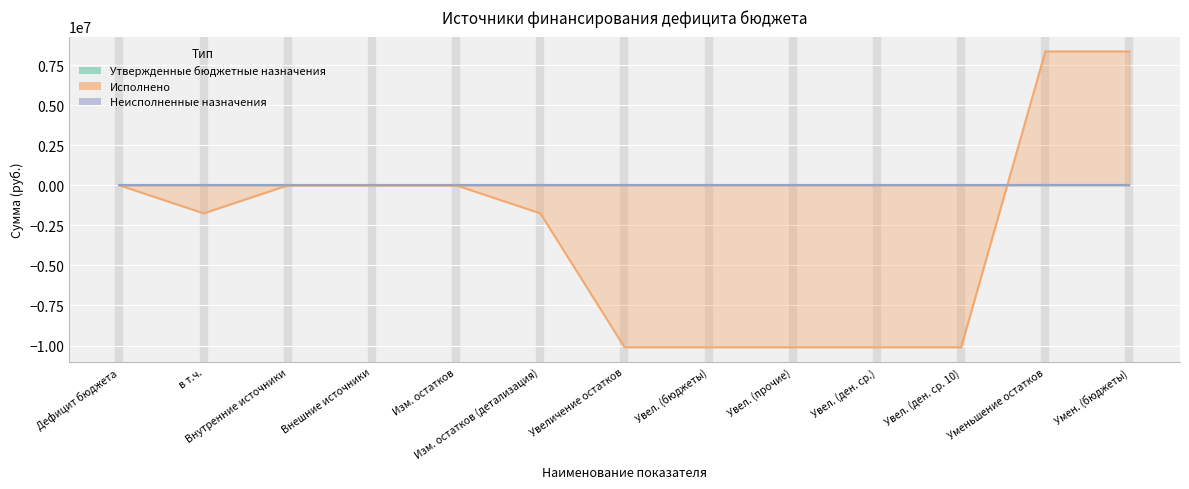

At Увел. (ден. ср. 10), list the series in order from smallest to largest.

Исполнено, Утвержденные бюджетные назначения, Неисполненные назначения